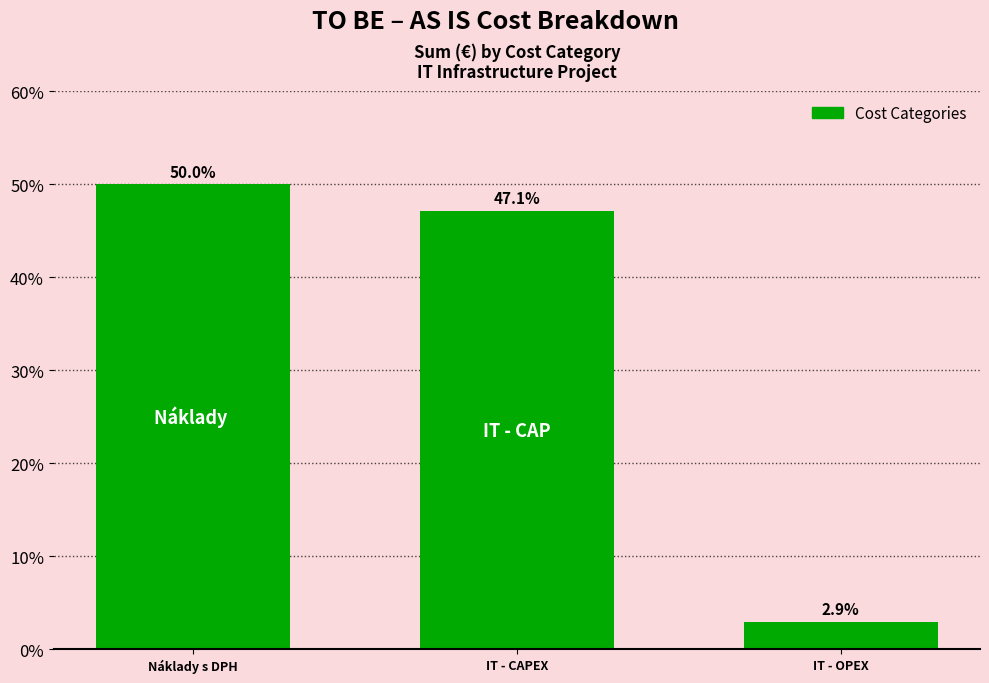

Reading left to right, transcribe all the data shown in this chart.

50.0	47.1	2.9